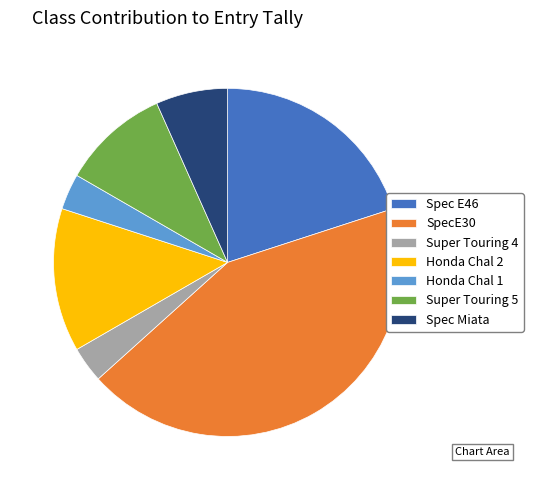

How many slices are in this pie chart?

7